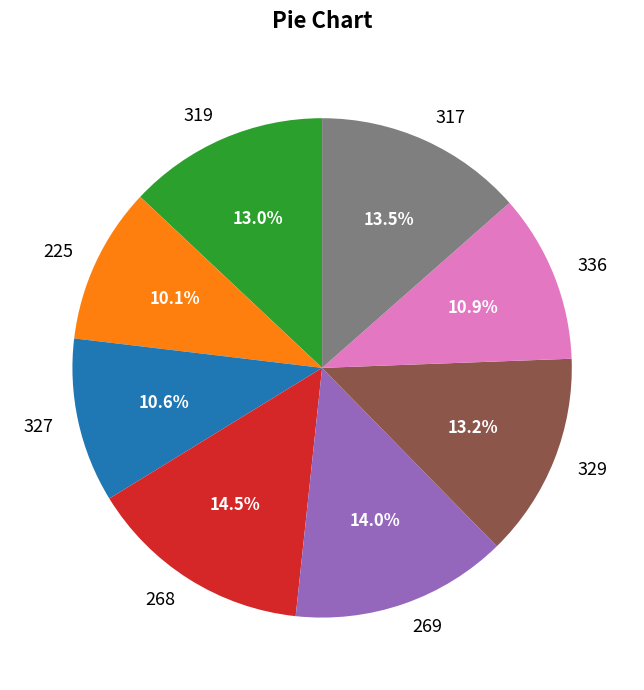

Does 319 represent more than half of the total?

No